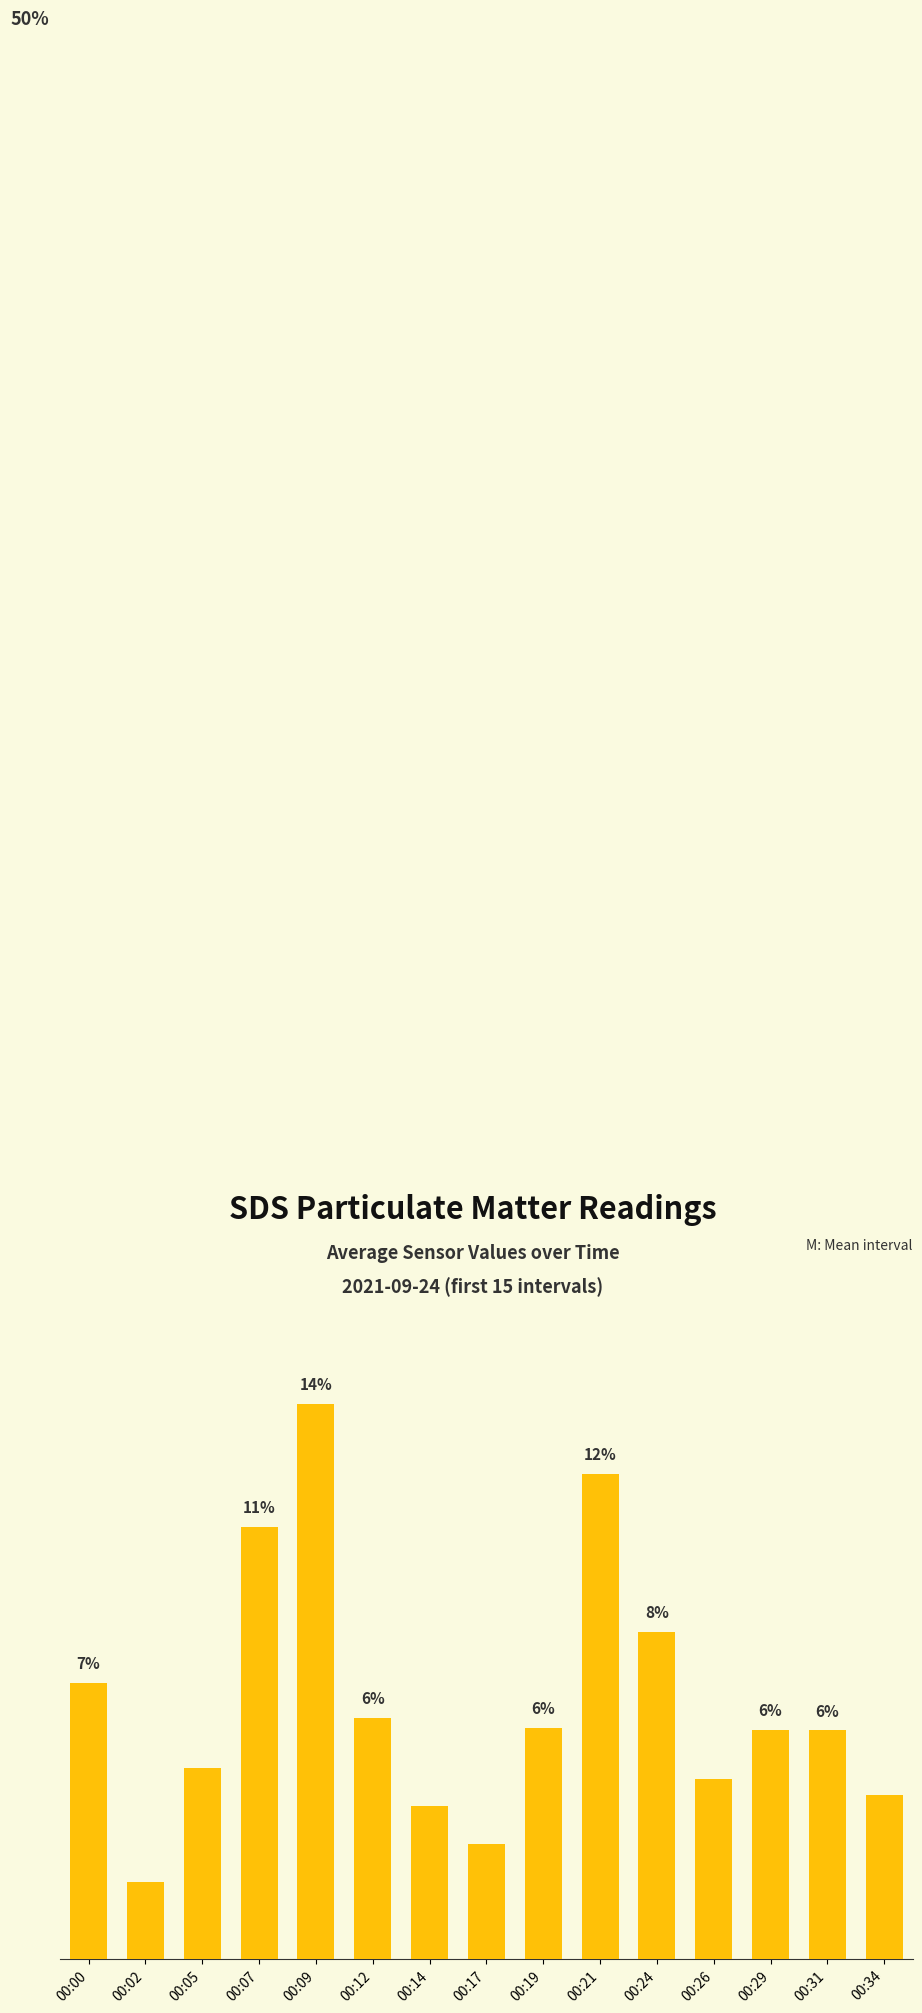

Is it true that the value at 00:05 is 4.9?

True